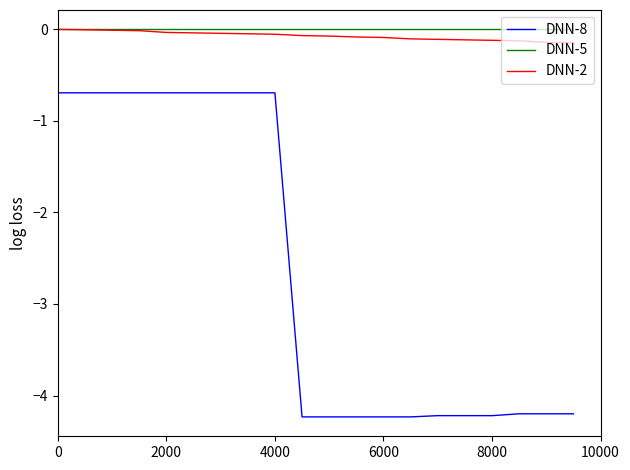

True or false: DNN-5 and DNN-8 intersect in this chart.

False